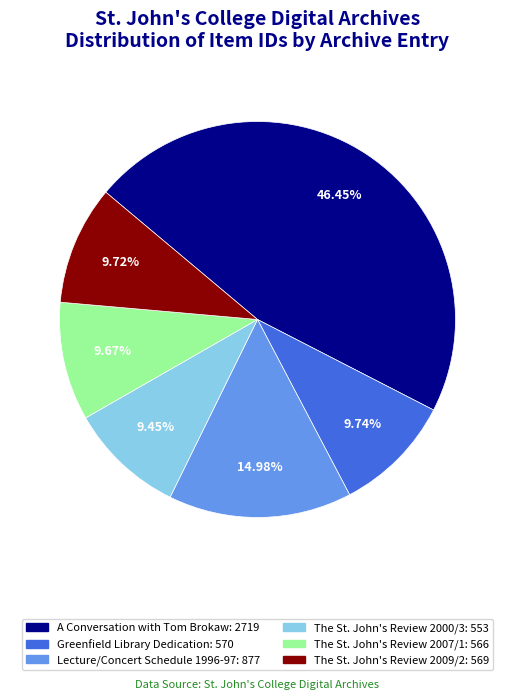

Which slice is the largest?

A Conversation with Tom Brokaw